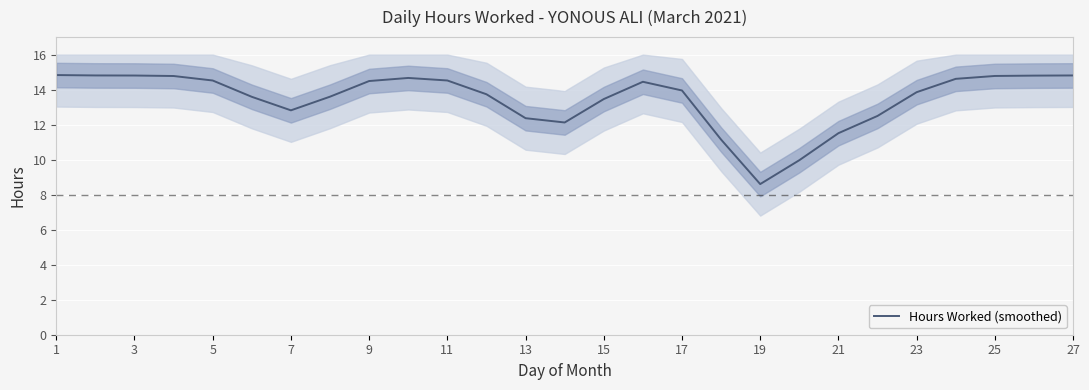

What is the highest value of the Hours Worked (smoothed) series?

14.8